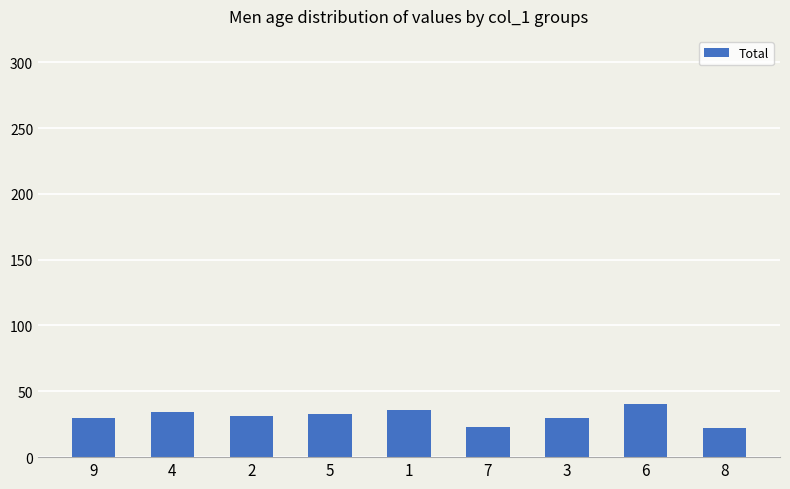

What is the sum of all values?

279